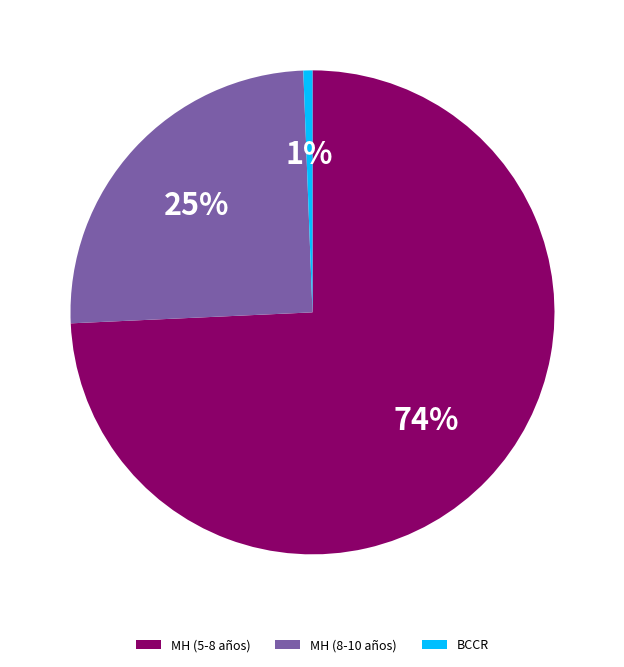

To the nearest percent, what is the average slice percentage?

33%